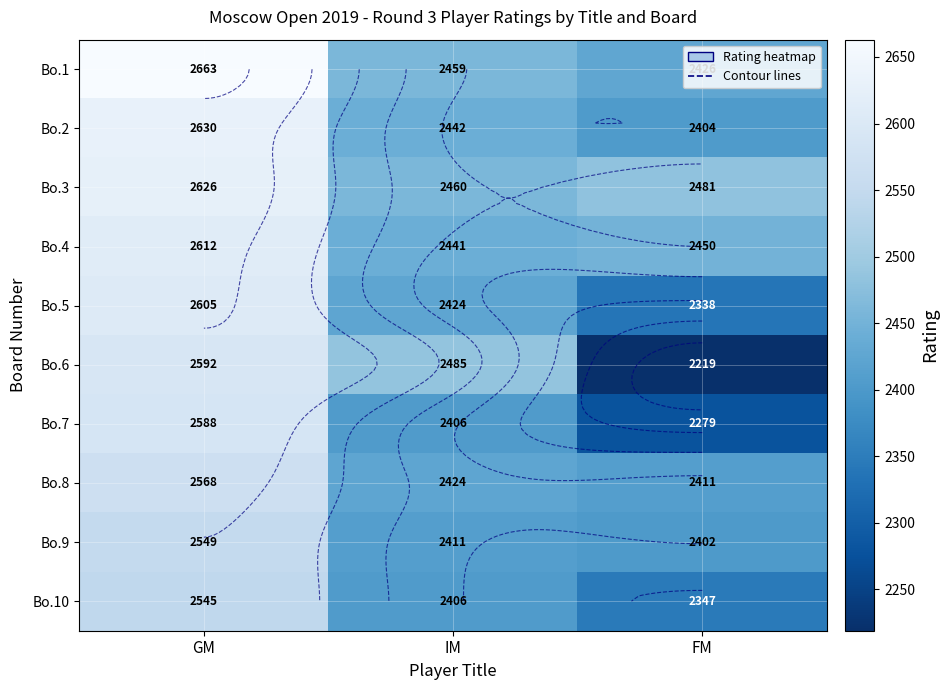

What is the difference between the Bo.2 values at GM and IM?

188